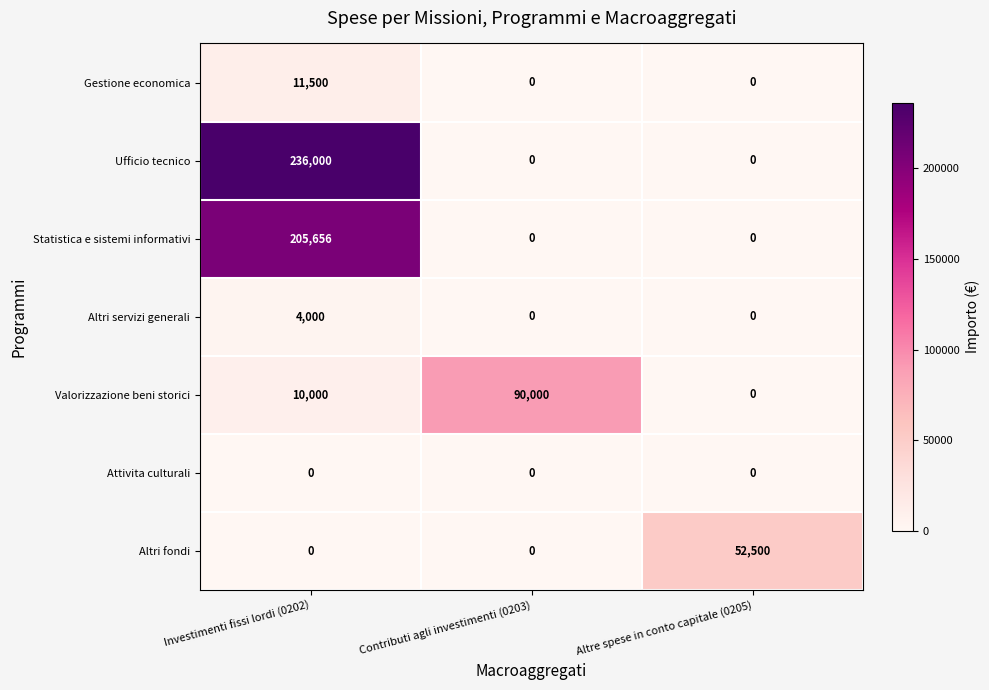

Which series changed the most between Investimenti fissi lordi (0202) and Altre spese in conto capitale (0205)?

Ufficio tecnico